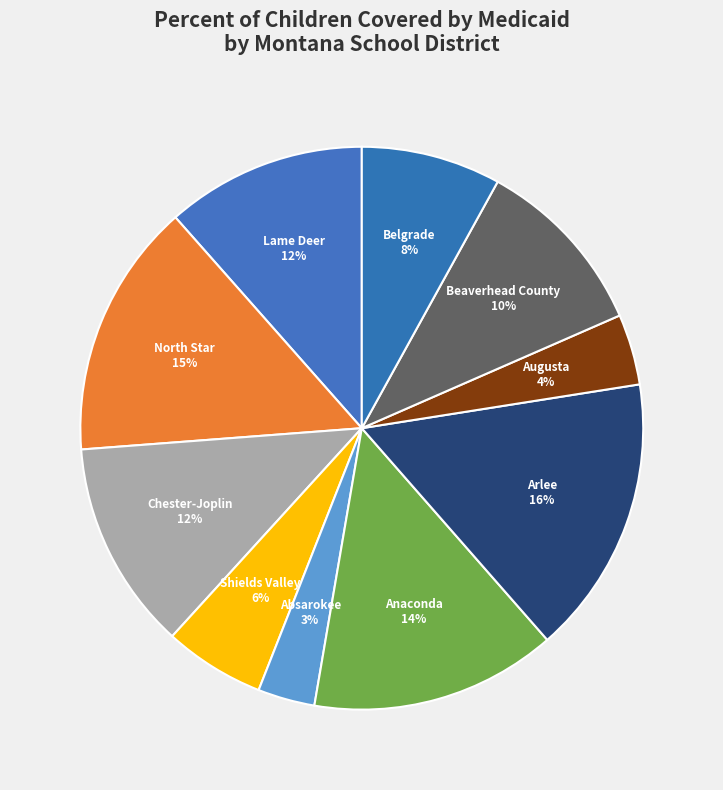

Do Shields Valley and North Star together represent more than half of the pie?

No